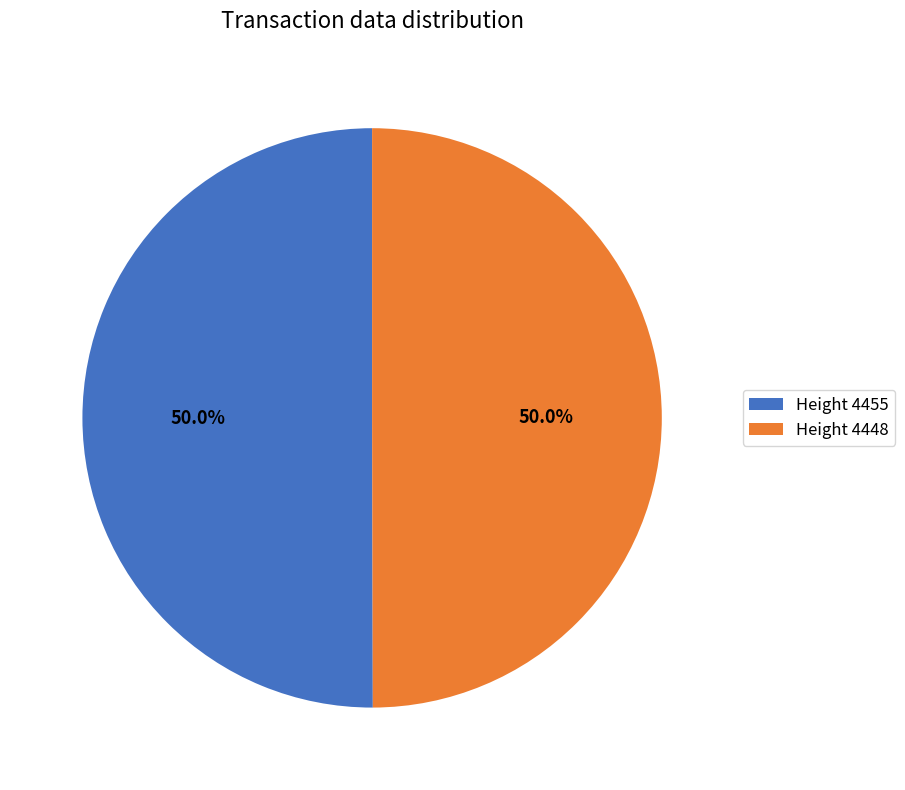

How much of the chart is everything except Height 4448?

50.0%